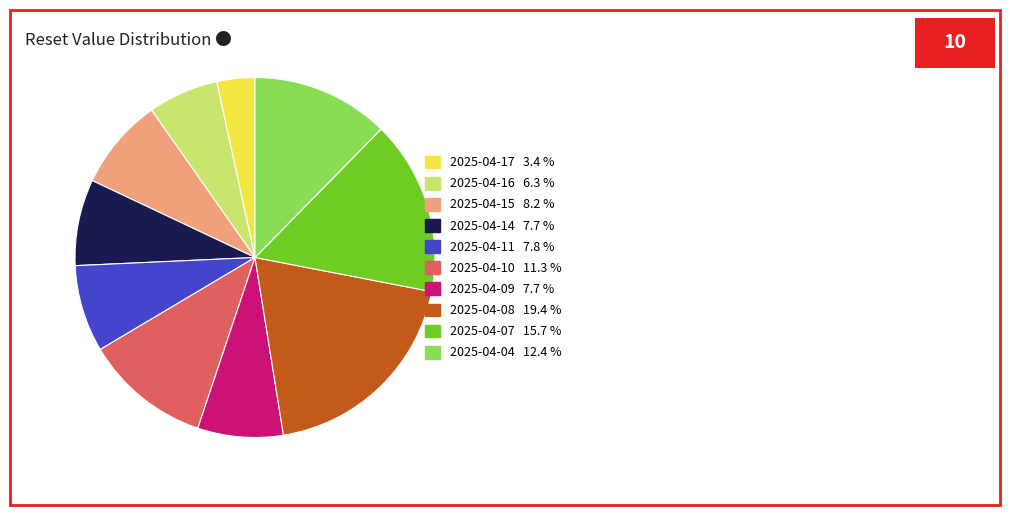

Is 2025-04-16 the majority of the pie?

No